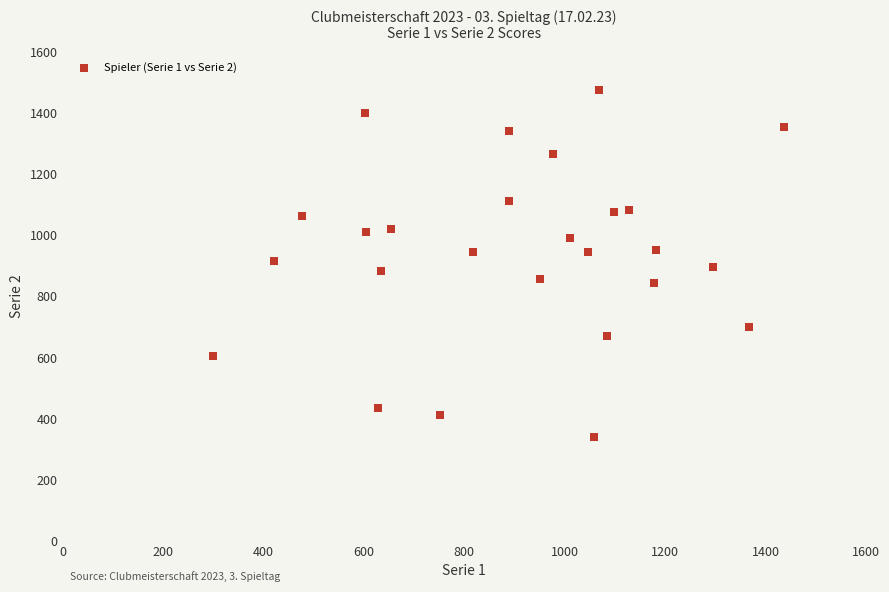

What is the range of X values (max minus min)?

1136